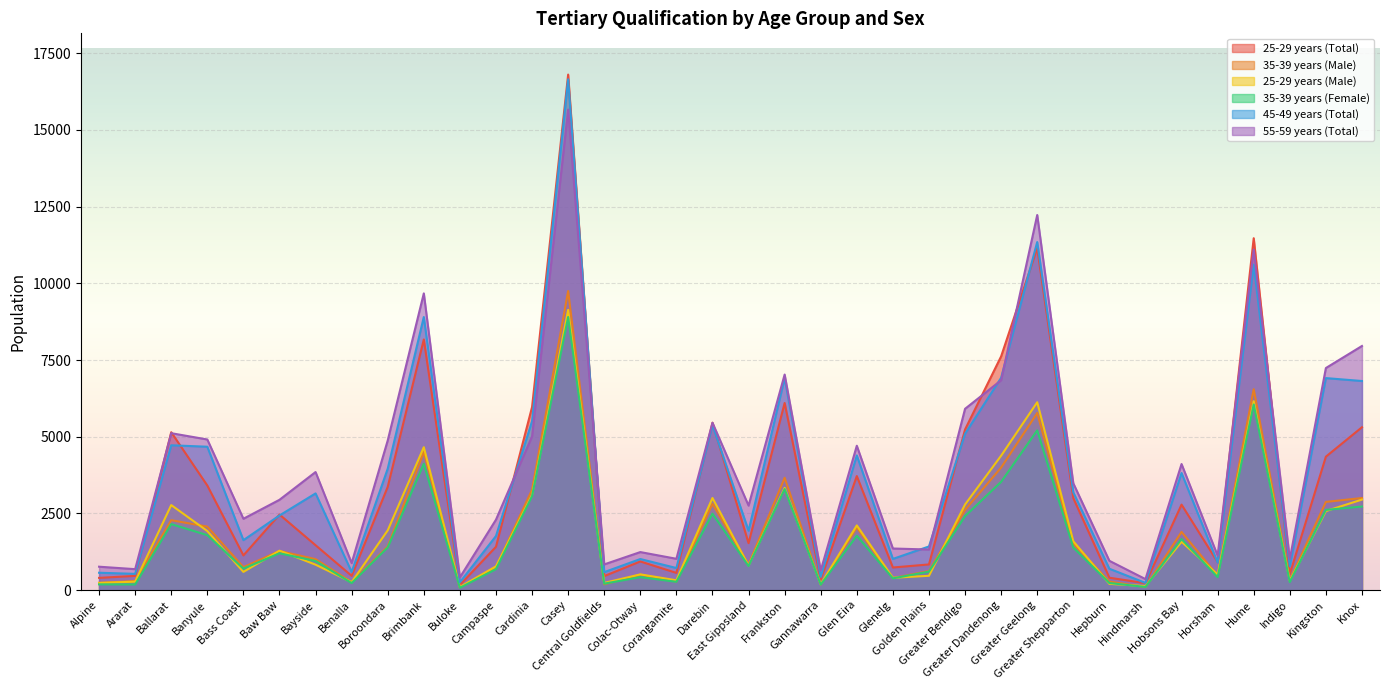

Reading right to left, extract all data points from this chart.

25-29 years (Total): Knox=5309	Kingston=4350	Indigo=520	Hume=11471	Horsham=911	Hobsons Bay=2786	Hindmarsh=225	Hepburn=404	Greater Shepparton=2999	Greater Geelong=11146	Greater Dandenong=7620	Greater Bendigo=5236	Golden Plains=837	Glenelg=737	Glen Eira=3717	Gannawarra=340	Frankston=6100	East Gippsland=1531	Darebin=5456	Corangamite=561	Colac-Otway=934	Central Goldfields=456	Casey=16805	Cardinia=5969	Campaspe=1412	Buloke=167	Brimbank=8171	Boroondara=3367	Benalla=465	Bayside=1463	Baw Baw=2463	Bass Coast=1131	Banyule=3409	Ballarat=5147	Ararat=464	Alpine=399
35-39 years (Male): Knox=3002	Kingston=2875	Indigo=325	Hume=6550	Horsham=468	Hobsons Bay=1897	Hindmarsh=99	Hepburn=278	Greater Shepparton=1516	Greater Geelong=5774	Greater Dandenong=3995	Greater Bendigo=2614	Golden Plains=621	Glenelg=392	Glen Eira=2044	Gannawarra=183	Frankston=3662	East Gippsland=831	Darebin=2814	Corangamite=279	Colac-Otway=505	Central Goldfields=191	Casey=9749	Cardinia=3273	Campaspe=746	Buloke=82	Brimbank=4504	Boroondara=1422	Benalla=262	Bayside=1009	Baw Baw=1275	Bass Coast=748	Banyule=2070	Ballarat=2279	Ararat=296	Alpine=236
25-29 years (Male): Knox=2951	Kingston=2576	Indigo=303	Hume=6159	Horsham=509	Hobsons Bay=1576	Hindmarsh=130	Hepburn=204	Greater Shepparton=1593	Greater Geelong=6124	Greater Dandenong=4382	Greater Bendigo=2790	Golden Plains=467	Glenelg=401	Glen Eira=2109	Gannawarra=190	Frankston=3333	East Gippsland=800	Darebin=3003	Corangamite=320	Colac-Otway=513	Central Goldfields=234	Casey=9135	Cardinia=3099	Campaspe=775	Buloke=100	Brimbank=4658	Boroondara=1948	Benalla=258	Bayside=829	Baw Baw=1286	Bass Coast=594	Banyule=1926	Ballarat=2772	Ararat=276	Alpine=235
35-39 years (Female): Knox=2724	Kingston=2615	Indigo=262	Hume=6051	Horsham=422	Hobsons Bay=1665	Hindmarsh=103	Hepburn=231	Greater Shepparton=1385	Greater Geelong=5208	Greater Dandenong=3529	Greater Bendigo=2412	Golden Plains=603	Glenelg=383	Glen Eira=1772	Gannawarra=179	Frankston=3294	East Gippsland=786	Darebin=2491	Corangamite=271	Colac-Otway=422	Central Goldfields=210	Casey=8902	Cardinia=3062	Campaspe=683	Buloke=75	Brimbank=4118	Boroondara=1391	Benalla=230	Bayside=950	Baw Baw=1200	Bass Coast=701	Banyule=1792	Ballarat=2151	Ararat=184	Alpine=187
45-49 years (Total): Knox=6816	Kingston=6911	Indigo=776	Hume=10612	Horsham=898	Hobsons Bay=3817	Hindmarsh=235	Hepburn=696	Greater Shepparton=3186	Greater Geelong=11346	Greater Dandenong=6922	Greater Bendigo=5096	Golden Plains=1423	Glenelg=1017	Glen Eira=4390	Gannawarra=433	Frankston=6909	East Gippsland=1936	Darebin=5380	Corangamite=720	Colac-Otway=1013	Central Goldfields=586	Casey=16651	Cardinia=5509	Campaspe=1763	Buloke=256	Brimbank=8902	Boroondara=3959	Benalla=591	Bayside=3152	Baw Baw=2433	Bass Coast=1628	Banyule=4674	Ballarat=4721	Ararat=530	Alpine=566
55-59 years (Total): Knox=7958	Kingston=7239	Indigo=1013	Hume=11100	Horsham=1124	Hobsons Bay=4110	Hindmarsh=359	Hepburn=955	Greater Shepparton=3482	Greater Geelong=12228	Greater Dandenong=6841	Greater Bendigo=5910	Golden Plains=1323	Glenelg=1356	Glen Eira=4706	Gannawarra=640	Frankston=7027	East Gippsland=2755	Darebin=5456	Corangamite=1021	Colac-Otway=1240	Central Goldfields=838	Casey=15664	Cardinia=5011	Campaspe=2296	Buloke=415	Brimbank=9673	Boroondara=4879	Benalla=881	Bayside=3849	Baw Baw=2944	Bass Coast=2326	Banyule=4910	Ballarat=5115	Ararat=683	Alpine=763